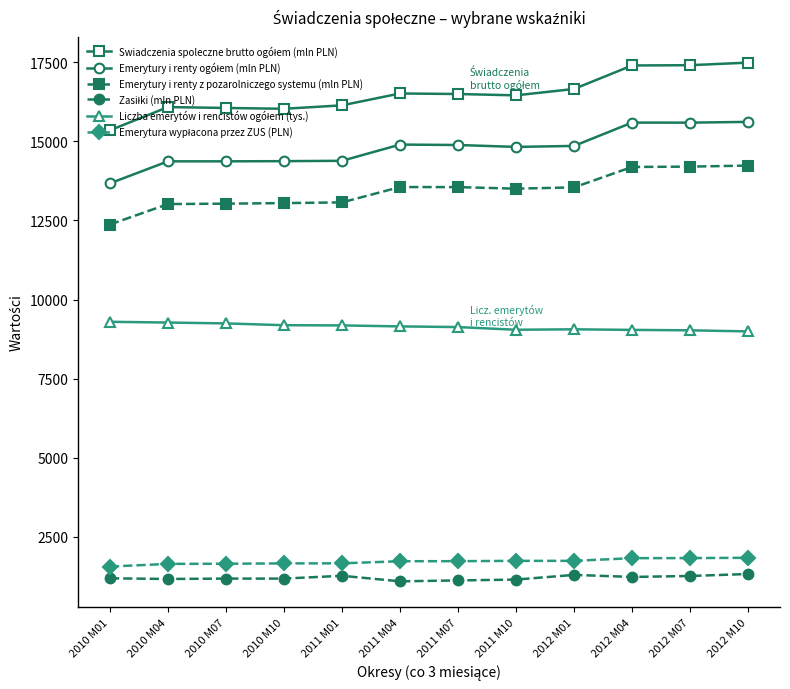

Count the number of data series in this chart.

6